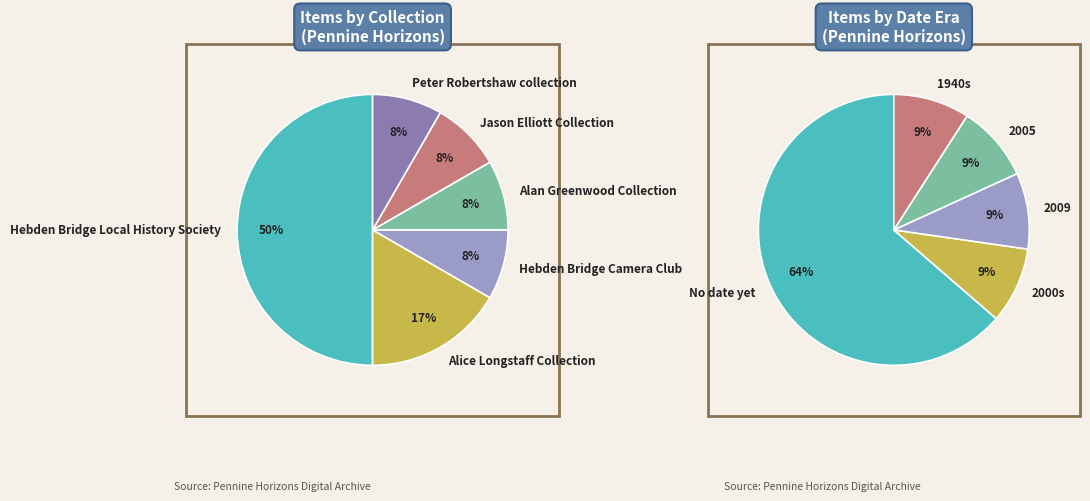

To the nearest percent, what is the combined percentage of Peter Robertshaw collection and Jason Elliott Collection?

17%